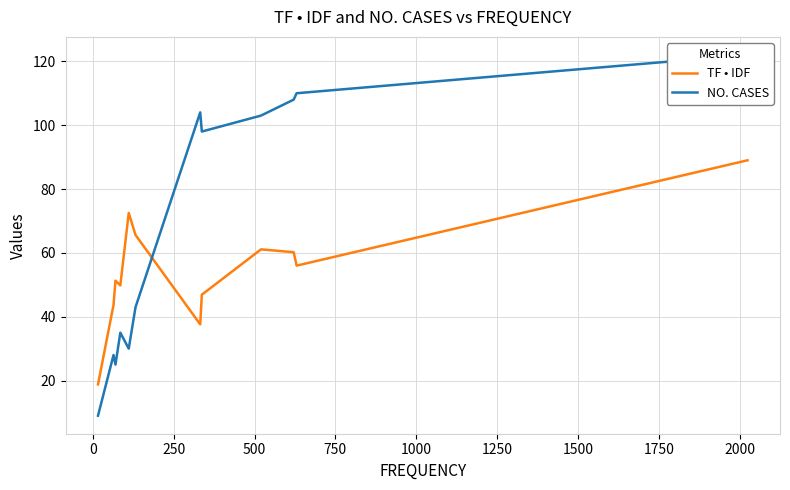

Which series has the largest total across all categories?

NO. CASES